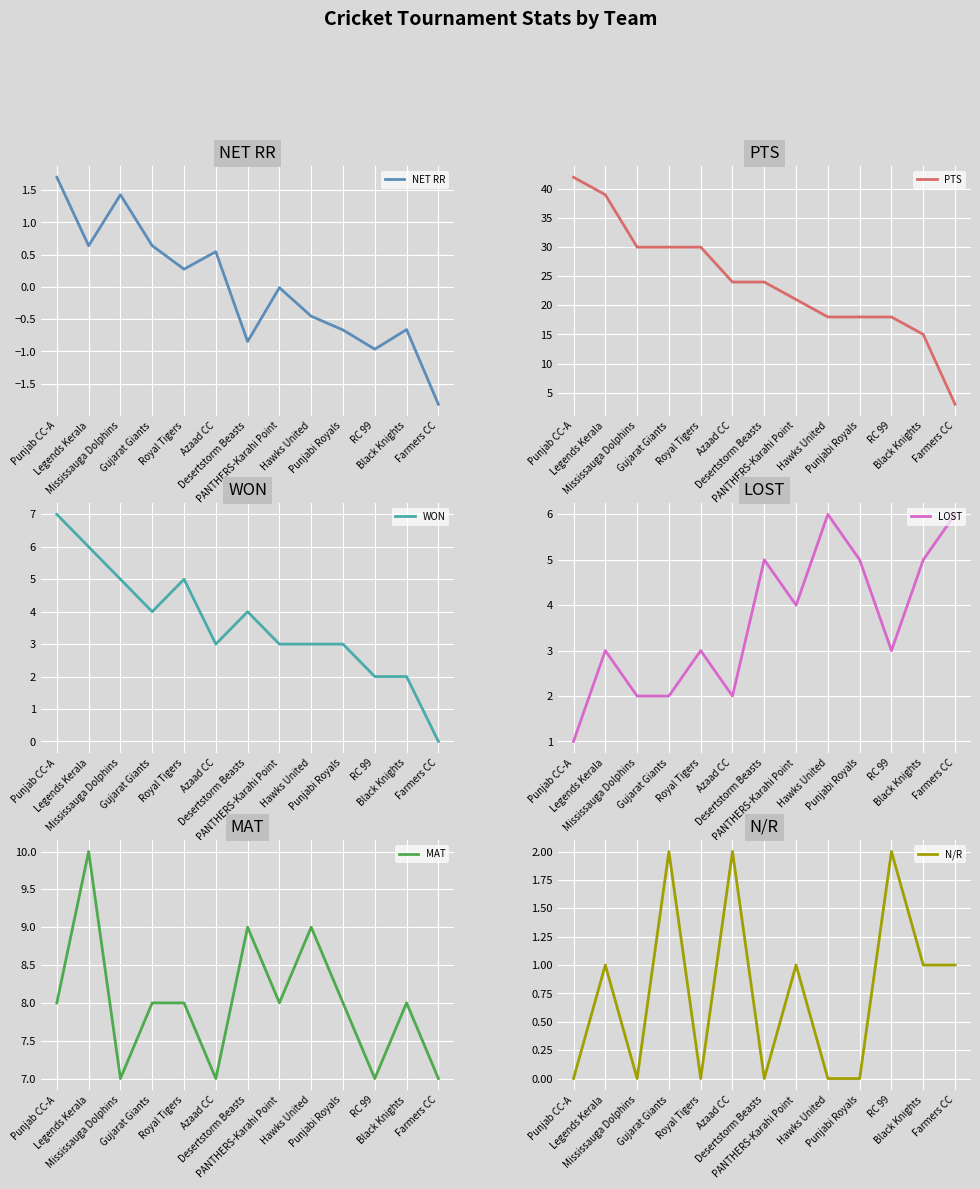

How many lines are shown in the chart?

6